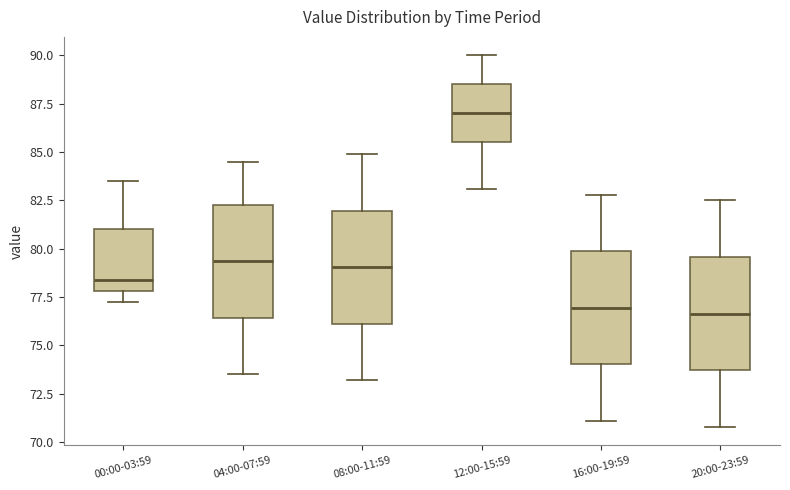

Reading left to right, read every box against the y-axis: the position of its median line, the range the box covers, and the ends of its whiskers. The values are not printed on the chart, so give them approximately, as read against the axis.

00:00-03:59: median 78.5, box 78.0 to 81.0, whiskers 77.5 to 83.5
04:00-07:59: median 79.5, box 76.5 to 82.5, whiskers 73.5 to 84.5
08:00-11:59: median 79.0, box 76.0 to 82.0, whiskers 73.0 to 85.0
12:00-15:59: median 87.0, box 85.5 to 88.5, whiskers 83.0 to 90.0
16:00-19:59: median 77.0, box 74.0 to 80.0, whiskers 71.0 to 83.0
20:00-23:59: median 76.5, box 73.5 to 79.5, whiskers 71.0 to 82.5